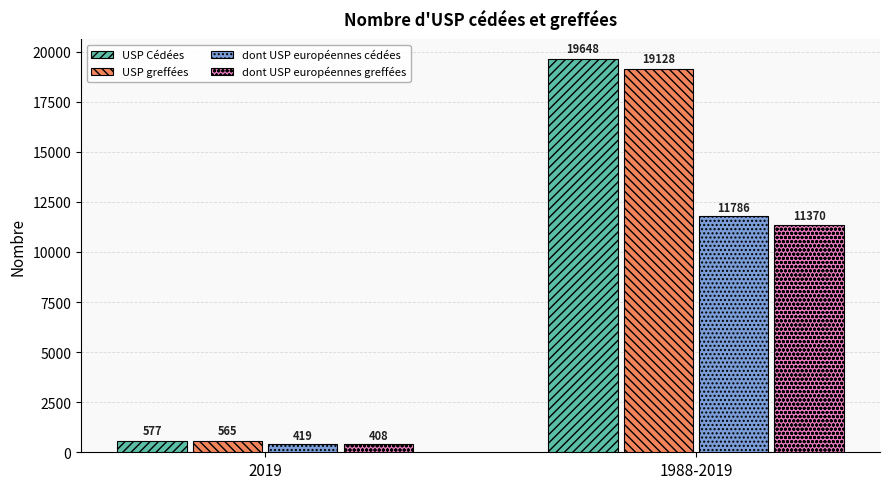

How many distinct data groups are displayed?

4